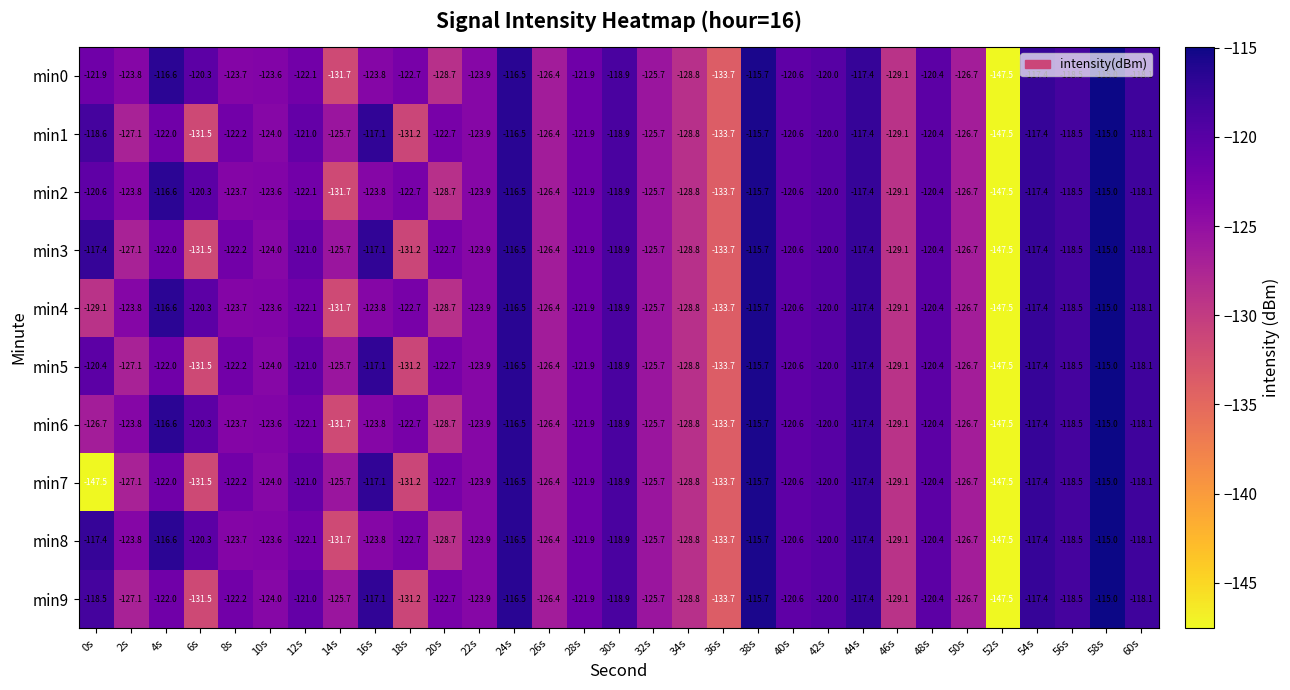

Which category has the lowest value in the min1 series?

52s